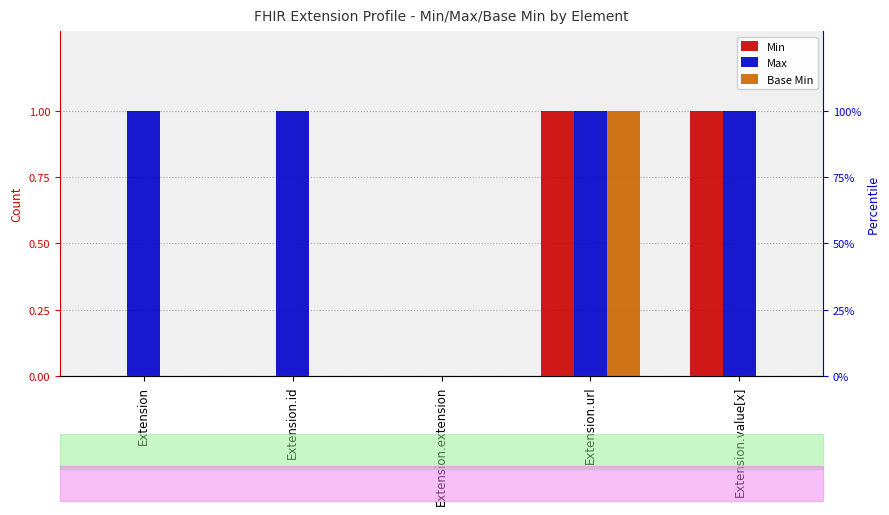

What is the label of the 3rd bar from the left?

Extension.extension